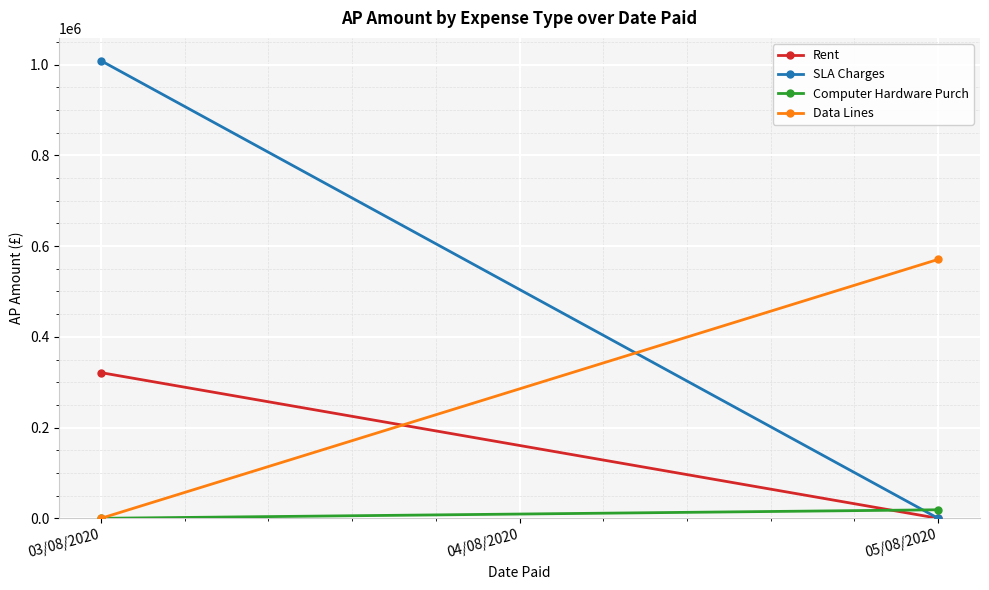

What is the sum of the SLA Charges values at 05/08/2020 and 03/08/2020?

1008407.8